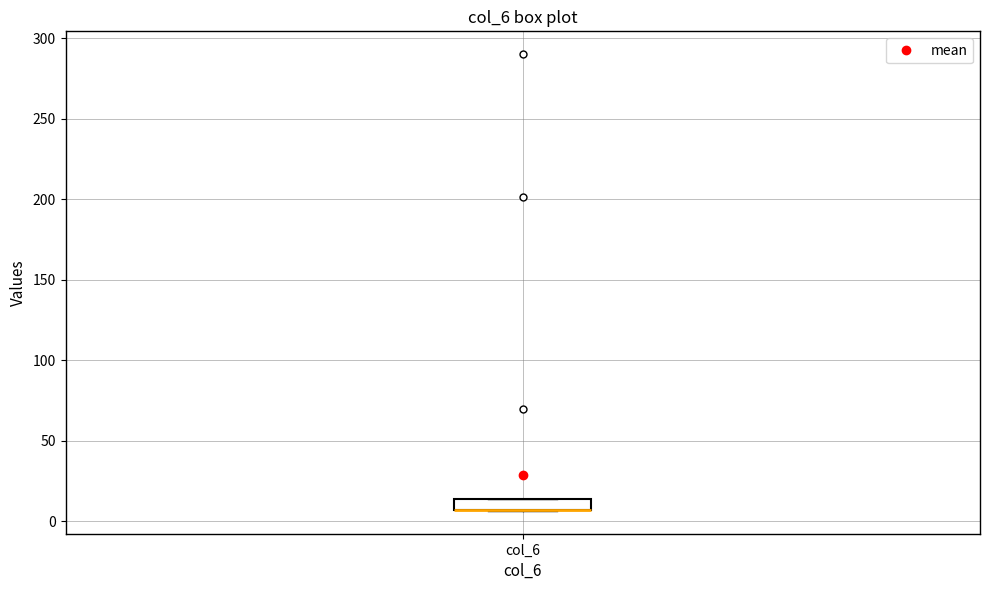

Where is the upper edge of the box for col_6 on the y-axis? The values are not printed on the chart, so give them approximately, as read against the axis.

15